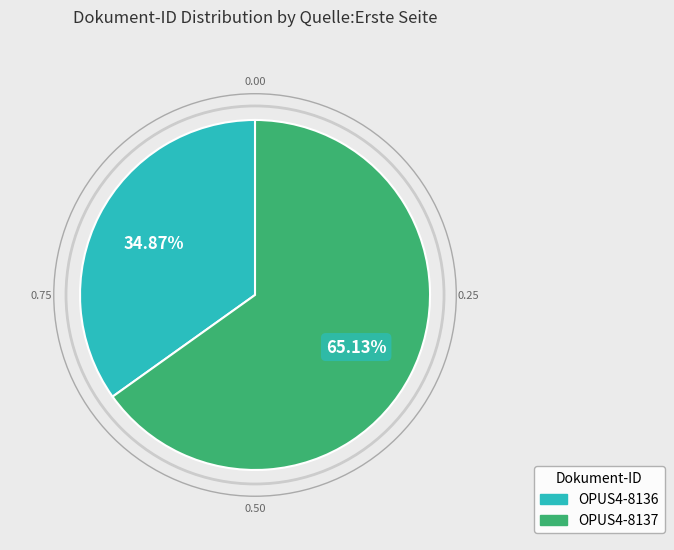

Which category accounts for the majority?

OPUS4-8137